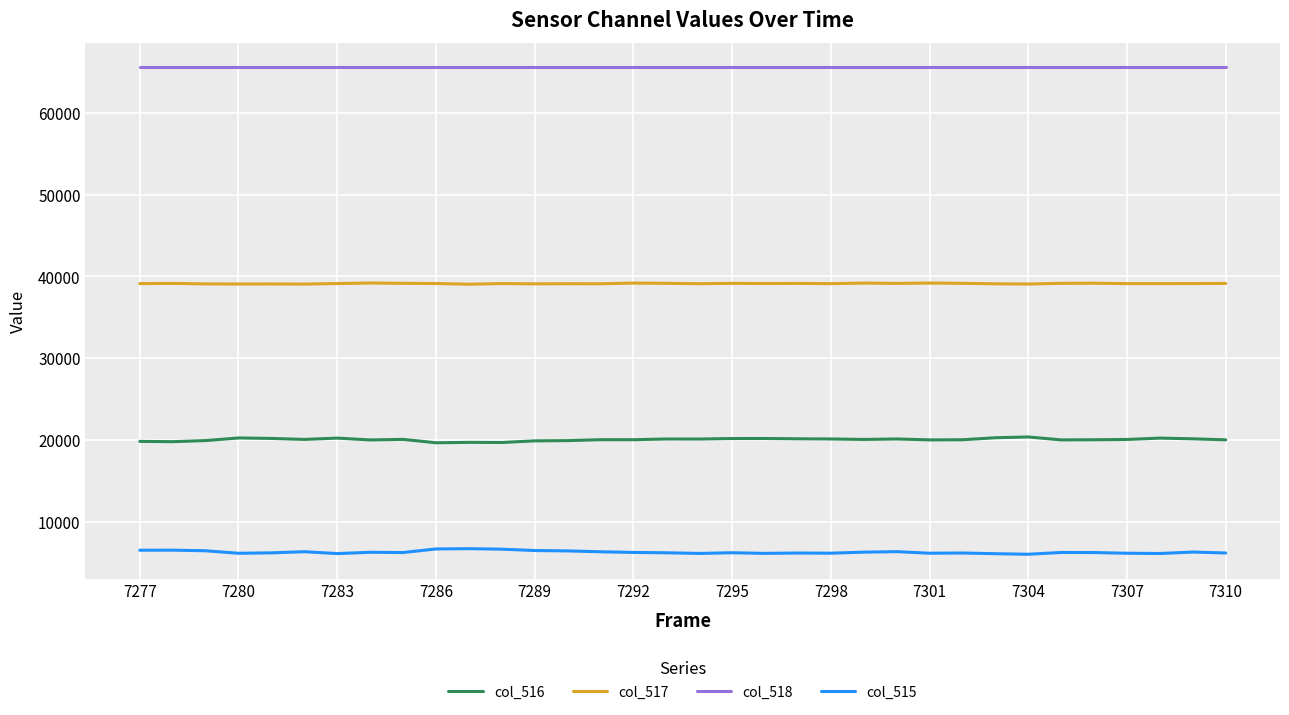

True or false: col_517 and col_516 cross at least once.

False